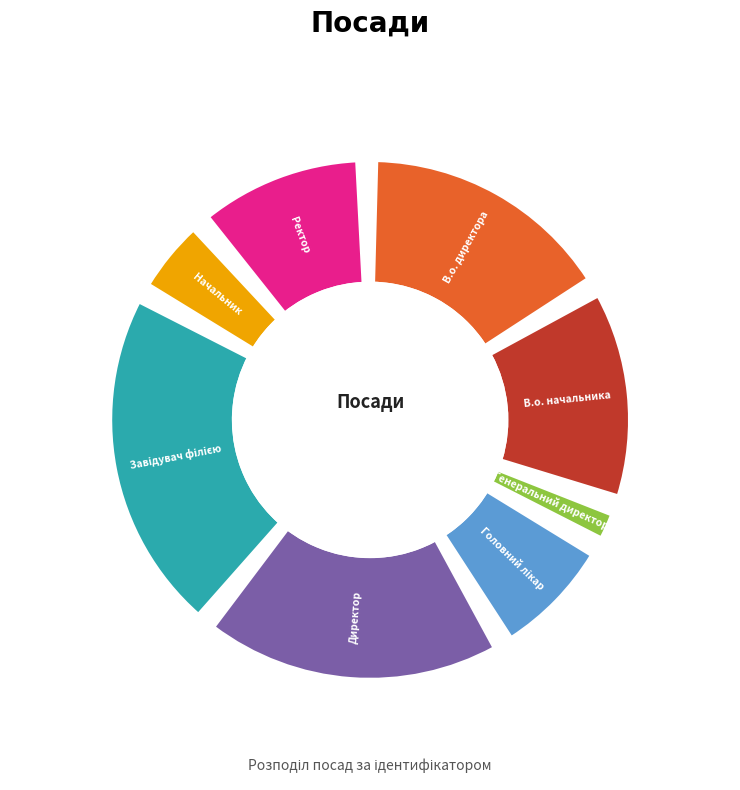

What is the ratio of the value at Завідувач філією to the value at Головний лікар?

2.7